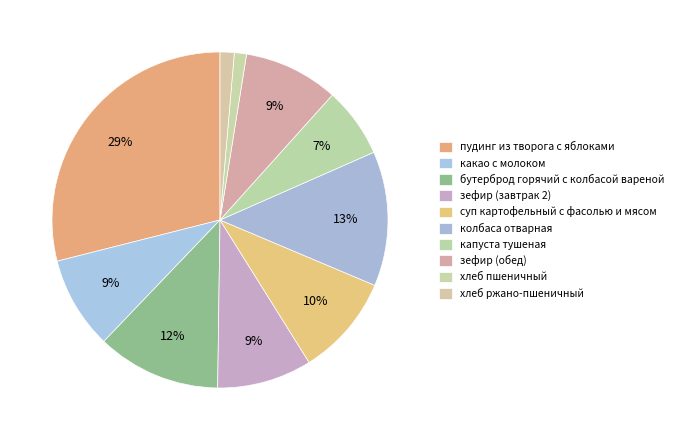

Is какао с молоком the majority of the pie?

No